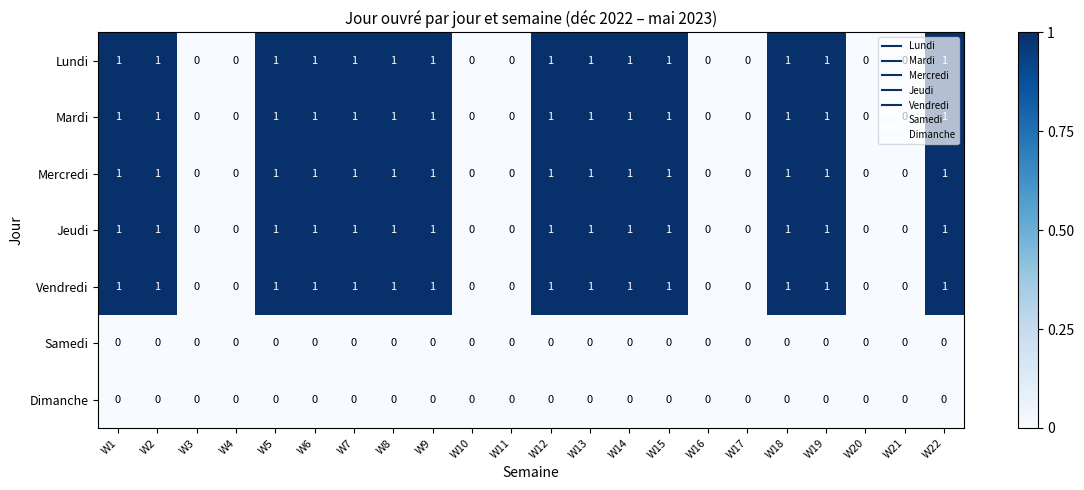

Count the Lundi values in the range 0 to 1.

22